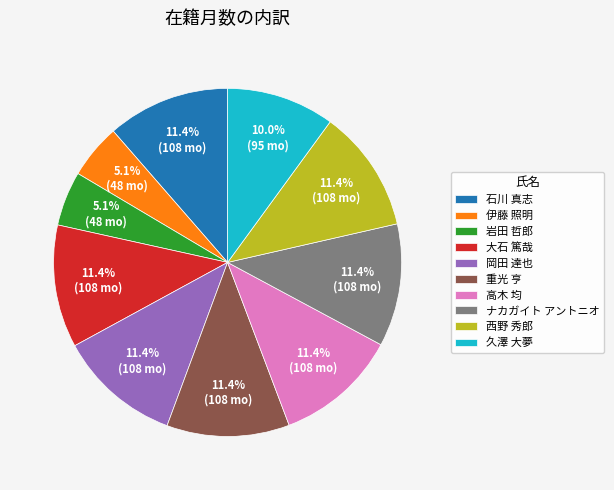

Does ナカガイト アントニオ represent more than half of the total?

No